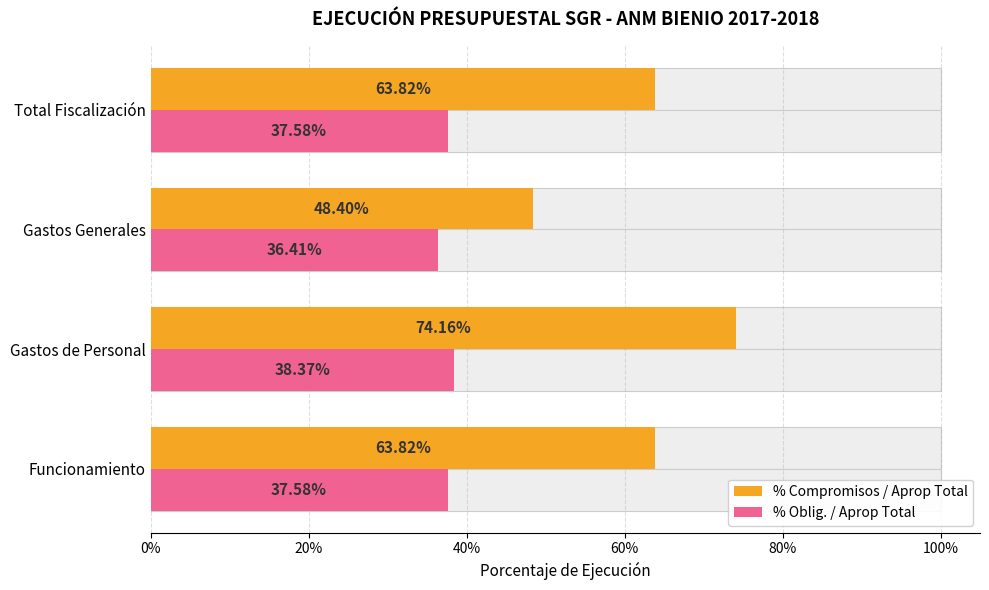

Which series has the widest spread of values?

% Compromisos / Aprop Total